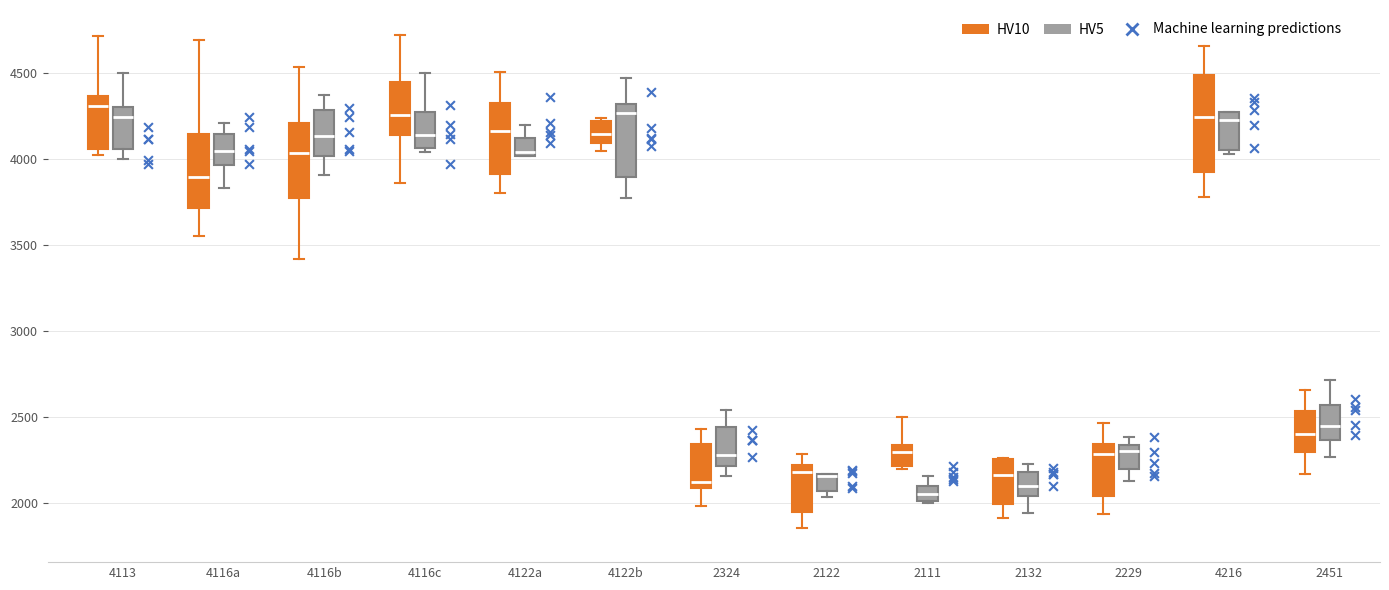

Where is the upper edge of the box for 2122 (HV10) on the y-axis? The values are not printed on the chart, so give them approximately, as read against the axis.

2200